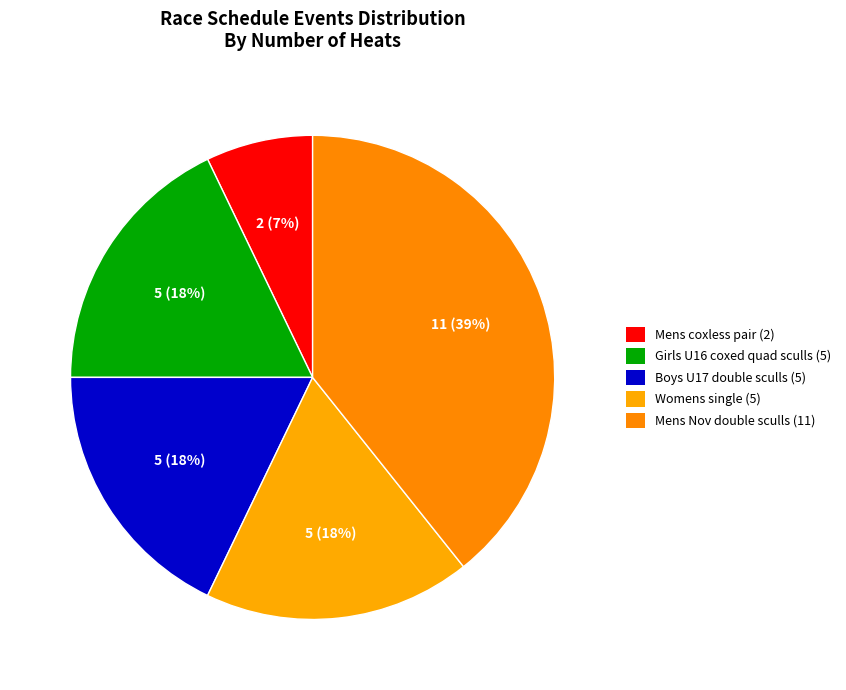

How many slices are in this pie chart?

5